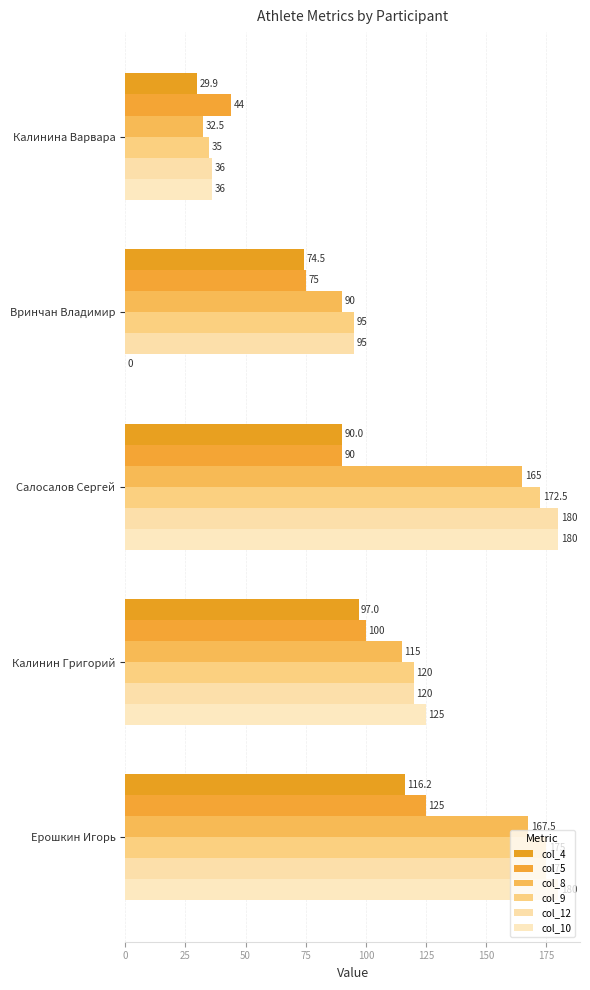

What are all the series names shown in the legend?

col_4, col_5, col_8, col_9, col_12, col_10